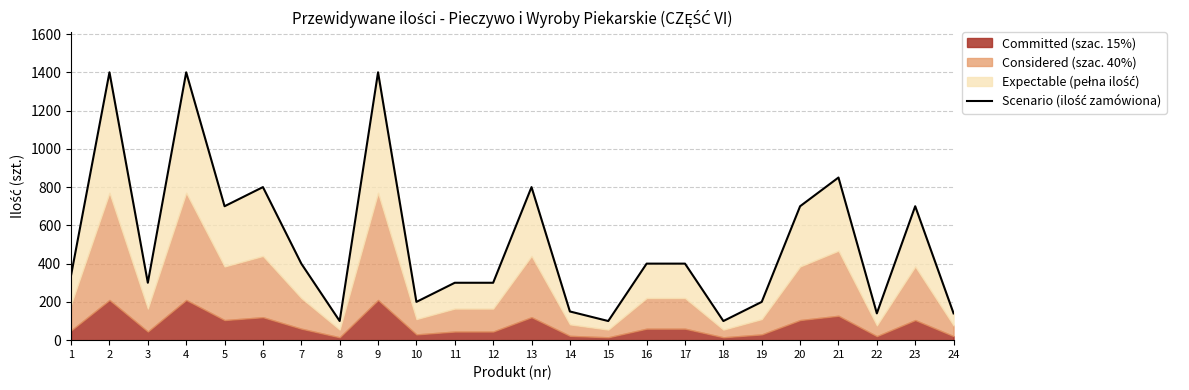

What is the greatest value displayed?

1400